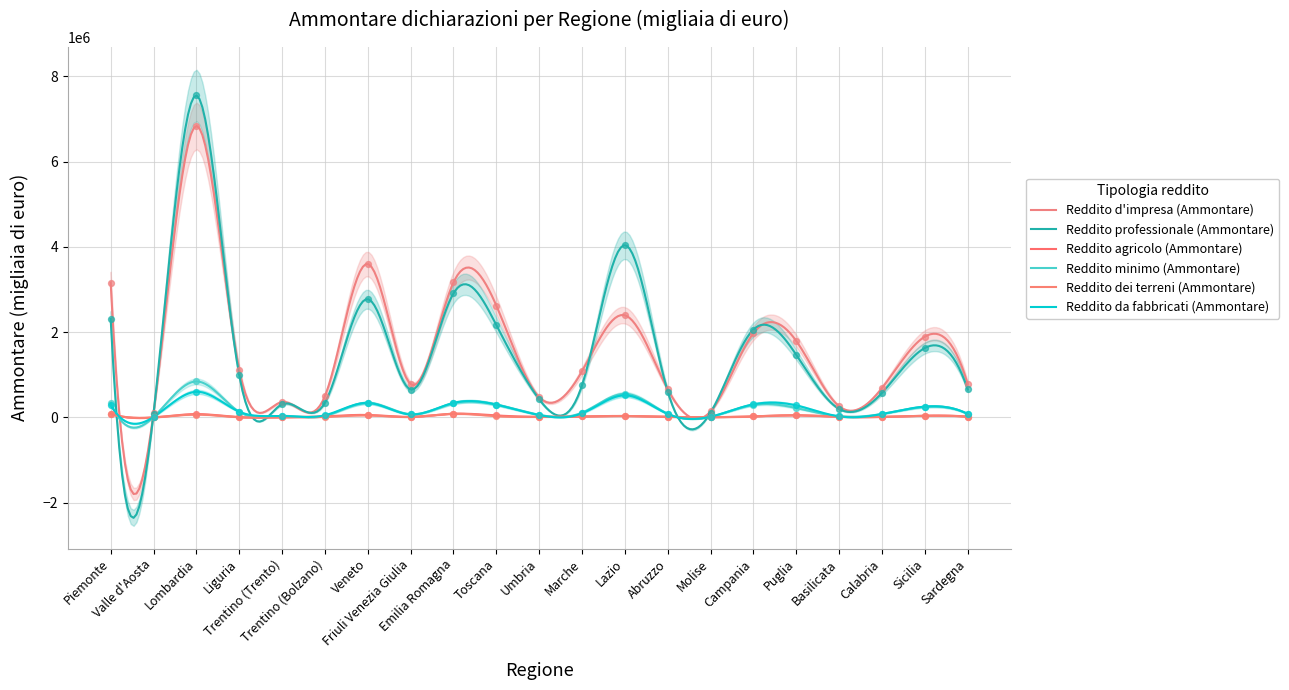

Which series contains the highest Y value?

Reddito professionale (Ammontare)